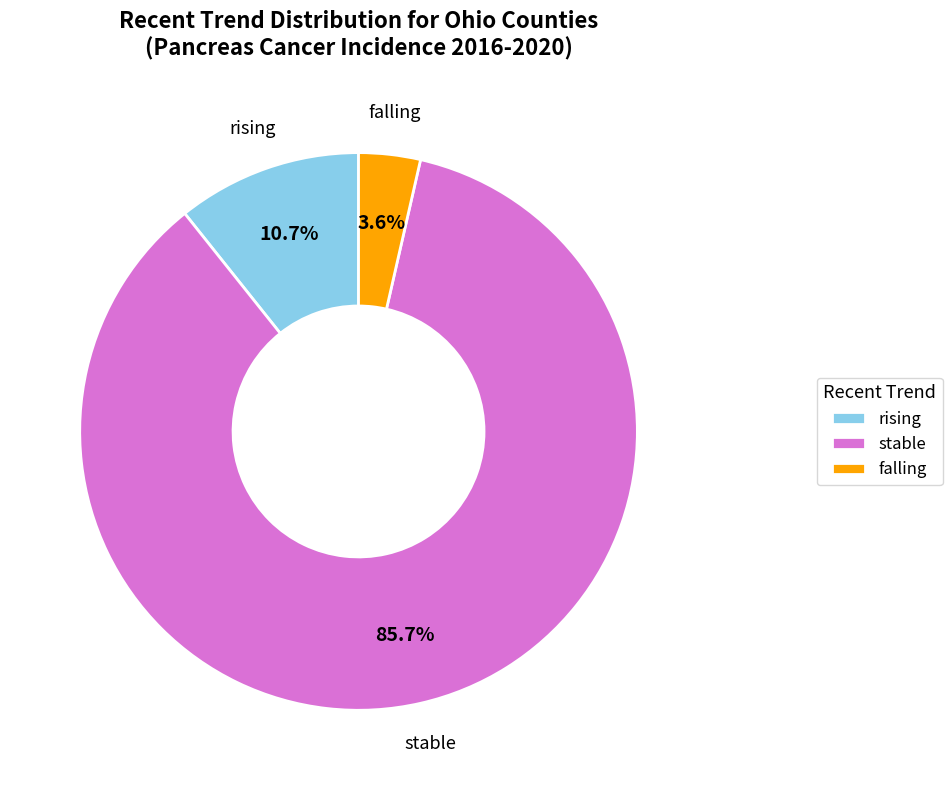

Is it true that stable is 60% of the pie?

False